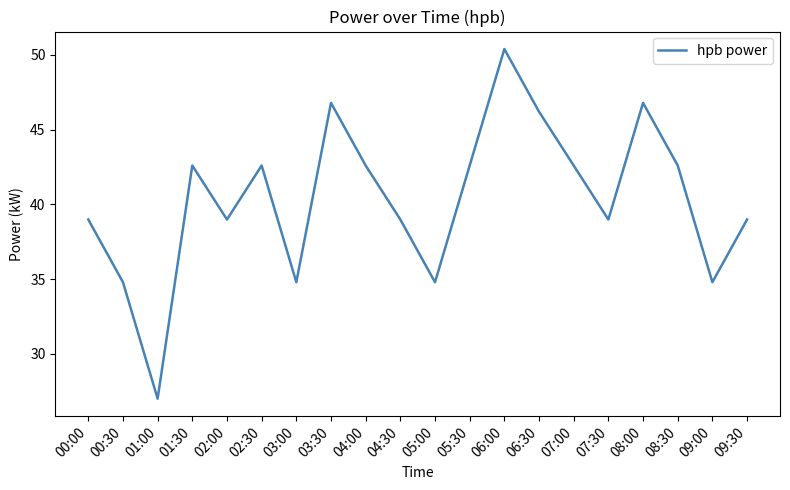

Where is the first local minimum?

01:00